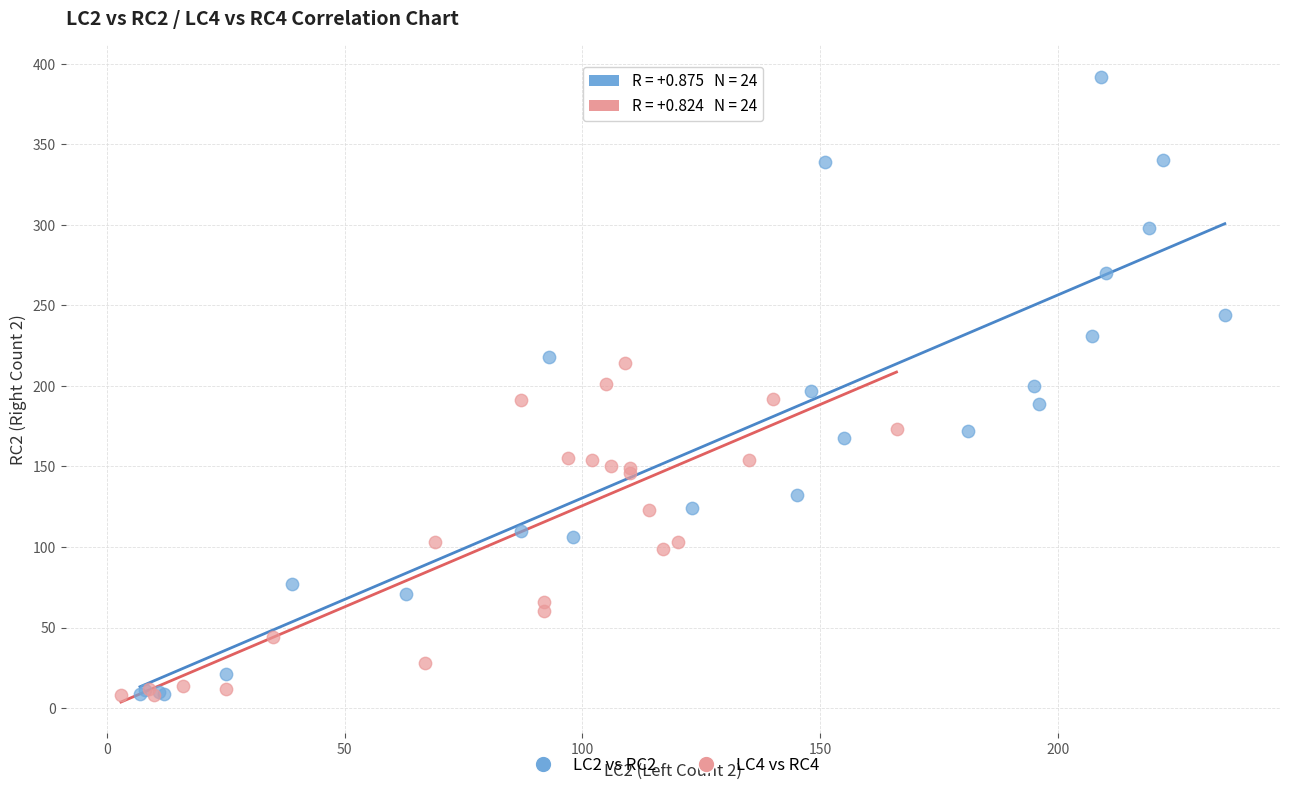

Which series contains the highest Y value?

LC2 vs RC2